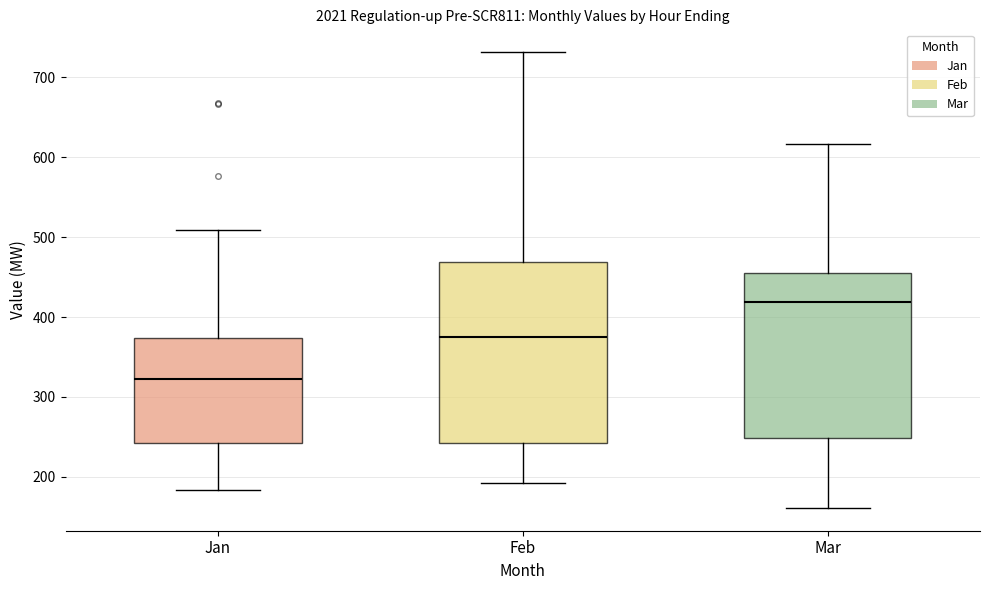

Comparing the boxes themselves (not the whiskers), which one is the tallest?

Feb